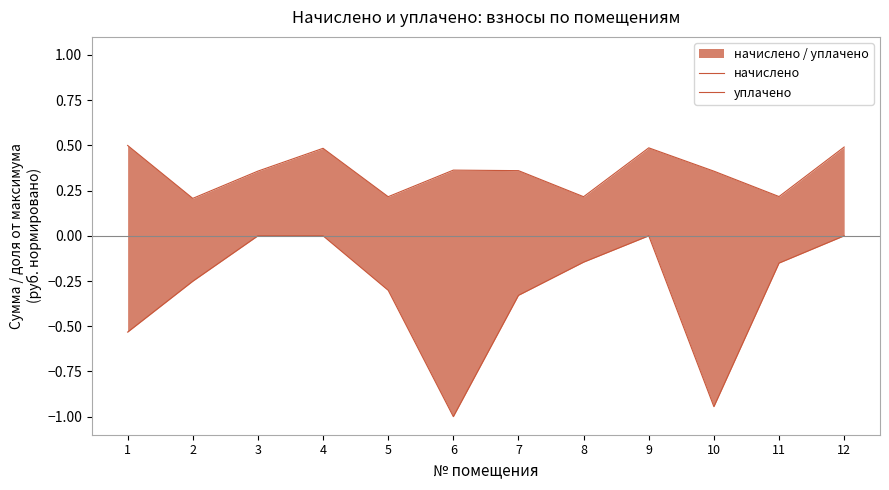

Is it true that уплачено equals -0.3 at 12?

False